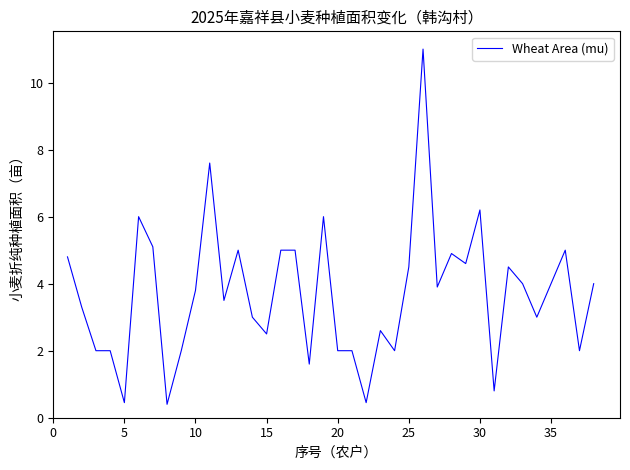

What is the maximum value shown in the chart?

11.0